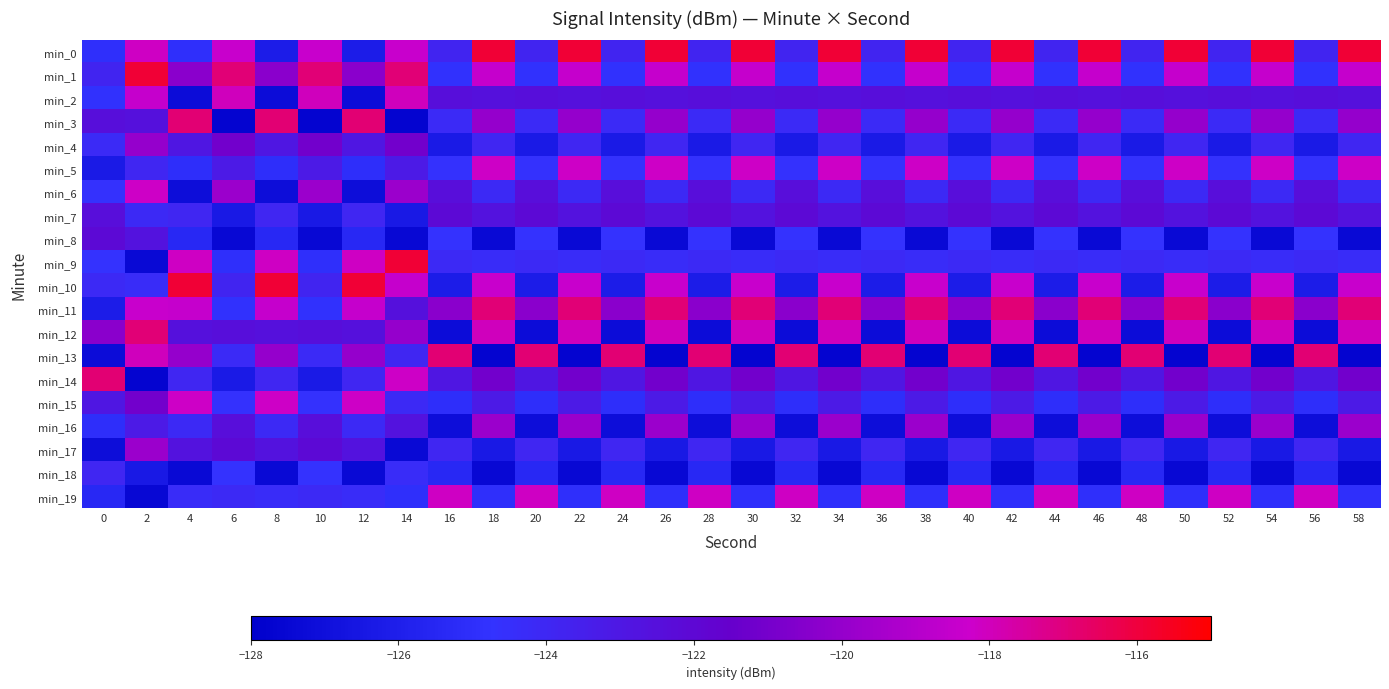

Reading left to right, what are all the values shown in this chart?

min_0: 0=-125.0	2=-118.1	4=-125.0	6=-118.4	8=-126.2	10=-118.4	12=-126.2	14=-118.4	16=-123.8	18=-115.9	20=-123.8	22=-115.9	24=-123.8	26=-115.9	28=-123.8	30=-115.9	32=-123.8	34=-115.9	36=-123.8	38=-115.9	40=-123.8	42=-115.9	44=-123.8	46=-115.9	48=-123.8	50=-115.9	52=-123.8	54=-115.9	56=-123.8	58=-115.9
min_1: 0=-123.8	2=-115.9	4=-120.4	6=-116.9	8=-120.4	10=-116.9	12=-120.4	14=-116.9	16=-124.8	18=-118.5	20=-124.8	22=-118.5	24=-124.8	26=-118.5	28=-124.8	30=-118.5	32=-124.8	34=-118.5	36=-124.8	38=-118.5	40=-124.8	42=-118.5	44=-124.8	46=-118.5	48=-124.8	50=-118.5	52=-124.8	54=-118.5	56=-124.8	58=-118.5
min_2: 0=-124.8	2=-118.5	4=-127.2	6=-118.0	8=-127.2	10=-118.0	12=-127.2	14=-118.0	16=-122.5	18=-122.5	20=-122.5	22=-122.5	24=-122.5	26=-122.5	28=-122.5	30=-122.5	32=-122.5	34=-122.5	36=-122.5	38=-122.5	40=-122.5	42=-122.5	44=-122.5	46=-122.5	48=-122.5	50=-122.5	52=-122.5	54=-122.5	56=-122.5	58=-122.5
min_3: 0=-122.5	2=-122.5	4=-116.9	6=-127.7	8=-116.9	10=-127.7	12=-116.9	14=-127.7	16=-124.2	18=-120.0	20=-124.2	22=-120.0	24=-124.2	26=-120.0	28=-124.2	30=-120.0	32=-124.2	34=-120.0	36=-124.2	38=-120.0	40=-124.2	42=-120.0	44=-124.2	46=-120.0	48=-124.2	50=-120.0	52=-124.2	54=-120.0	56=-124.2	58=-120.0
min_4: 0=-124.2	2=-120.0	4=-122.9	6=-121.1	8=-122.9	10=-121.1	12=-122.9	14=-121.1	16=-126.3	18=-123.9	20=-126.3	22=-123.9	24=-126.3	26=-123.9	28=-126.3	30=-123.9	32=-126.3	34=-123.9	36=-126.3	38=-123.9	40=-126.3	42=-123.9	44=-126.3	46=-123.9	48=-126.3	50=-123.9	52=-126.3	54=-123.9	56=-126.3	58=-123.9
min_5: 0=-126.3	2=-123.9	4=-125.0	6=-123.1	8=-125.0	10=-123.1	12=-125.0	14=-123.1	16=-124.6	18=-118.2	20=-124.6	22=-118.2	24=-124.6	26=-118.2	28=-124.6	30=-118.2	32=-124.6	34=-118.2	36=-124.6	38=-118.2	40=-124.6	42=-118.2	44=-124.6	46=-118.2	48=-124.6	50=-118.2	52=-124.6	54=-118.2	56=-124.6	58=-118.2
min_6: 0=-124.6	2=-118.2	4=-127.1	6=-119.8	8=-127.1	10=-119.8	12=-127.1	14=-119.8	16=-122.4	18=-124.1	20=-122.4	22=-124.1	24=-122.4	26=-124.1	28=-122.4	30=-124.1	32=-122.4	34=-124.1	36=-122.4	38=-124.1	40=-122.4	42=-124.1	44=-122.4	46=-124.1	48=-122.4	50=-124.1	52=-122.4	54=-124.1	56=-122.4	58=-124.1
min_7: 0=-122.4	2=-124.1	4=-123.9	6=-126.3	8=-123.9	10=-126.3	12=-123.9	14=-126.3	16=-122.1	18=-122.7	20=-122.1	22=-122.7	24=-122.1	26=-122.7	28=-122.1	30=-122.7	32=-122.1	34=-122.7	36=-122.1	38=-122.7	40=-122.1	42=-122.7	44=-122.1	46=-122.7	48=-122.1	50=-122.7	52=-122.1	54=-122.7	56=-122.1	58=-122.7
min_8: 0=-122.1	2=-122.7	4=-125.4	6=-127.4	8=-125.4	10=-127.4	12=-125.4	14=-127.4	16=-124.7	18=-127.4	20=-124.7	22=-127.4	24=-124.7	26=-127.4	28=-124.7	30=-127.4	32=-124.7	34=-127.4	36=-124.7	38=-127.4	40=-124.7	42=-127.4	44=-124.7	46=-127.4	48=-124.7	50=-127.4	52=-124.7	54=-127.4	56=-124.7	58=-127.4
min_9: 0=-124.7	2=-127.4	4=-118.1	6=-125.0	8=-118.1	10=-125.0	12=-118.1	14=-115.9	16=-124.1	18=-124.3	20=-124.1	22=-124.3	24=-124.1	26=-124.3	28=-124.1	30=-124.3	32=-124.1	34=-124.3	36=-124.1	38=-124.3	40=-124.1	42=-124.3	44=-124.1	46=-124.3	48=-124.1	50=-124.3	52=-124.1	54=-124.3	56=-124.1	58=-124.3
min_10: 0=-124.1	2=-124.3	4=-115.9	6=-123.8	8=-115.9	10=-123.8	12=-115.9	14=-118.5	16=-126.2	18=-118.4	20=-126.2	22=-118.4	24=-126.2	26=-118.4	28=-126.2	30=-118.4	32=-126.2	34=-118.4	36=-126.2	38=-118.4	40=-126.2	42=-118.4	44=-126.2	46=-118.4	48=-126.2	50=-118.4	52=-126.2	54=-118.4	56=-126.2	58=-118.4
min_11: 0=-126.2	2=-118.4	4=-118.5	6=-124.8	8=-118.5	10=-124.8	12=-118.5	14=-122.5	16=-120.4	18=-116.9	20=-120.4	22=-116.9	24=-120.4	26=-116.9	28=-120.4	30=-116.9	32=-120.4	34=-116.9	36=-120.4	38=-116.9	40=-120.4	42=-116.9	44=-120.4	46=-116.9	48=-120.4	50=-116.9	52=-120.4	54=-116.9	56=-120.4	58=-116.9
min_12: 0=-120.4	2=-116.9	4=-122.5	6=-122.5	8=-122.5	10=-122.5	12=-122.5	14=-120.0	16=-127.2	18=-118.0	20=-127.2	22=-118.0	24=-127.2	26=-118.0	28=-127.2	30=-118.0	32=-127.2	34=-118.0	36=-127.2	38=-118.0	40=-127.2	42=-118.0	44=-127.2	46=-118.0	48=-127.2	50=-118.0	52=-127.2	54=-118.0	56=-127.2	58=-118.0
min_13: 0=-127.2	2=-118.0	4=-120.0	6=-124.2	8=-120.0	10=-124.2	12=-120.0	14=-123.9	16=-116.9	18=-127.7	20=-116.9	22=-127.7	24=-116.9	26=-127.7	28=-116.9	30=-127.7	32=-116.9	34=-127.7	36=-116.9	38=-127.7	40=-116.9	42=-127.7	44=-116.9	46=-127.7	48=-116.9	50=-127.7	52=-116.9	54=-127.7	56=-116.9	58=-127.7
min_14: 0=-116.9	2=-127.7	4=-123.9	6=-126.3	8=-123.9	10=-126.3	12=-123.9	14=-118.2	16=-122.9	18=-121.1	20=-122.9	22=-121.1	24=-122.9	26=-121.1	28=-122.9	30=-121.1	32=-122.9	34=-121.1	36=-122.9	38=-121.1	40=-122.9	42=-121.1	44=-122.9	46=-121.1	48=-122.9	50=-121.1	52=-122.9	54=-121.1	56=-122.9	58=-121.1
min_15: 0=-122.9	2=-121.1	4=-118.2	6=-124.6	8=-118.2	10=-124.6	12=-118.2	14=-124.1	16=-125.0	18=-123.1	20=-125.0	22=-123.1	24=-125.0	26=-123.1	28=-125.0	30=-123.1	32=-125.0	34=-123.1	36=-125.0	38=-123.1	40=-125.0	42=-123.1	44=-125.0	46=-123.1	48=-125.0	50=-123.1	52=-125.0	54=-123.1	56=-125.0	58=-123.1
min_16: 0=-125.0	2=-123.1	4=-124.1	6=-122.4	8=-124.1	10=-122.4	12=-124.1	14=-122.7	16=-127.1	18=-119.8	20=-127.1	22=-119.8	24=-127.1	26=-119.8	28=-127.1	30=-119.8	32=-127.1	34=-119.8	36=-127.1	38=-119.8	40=-127.1	42=-119.8	44=-127.1	46=-119.8	48=-127.1	50=-119.8	52=-127.1	54=-119.8	56=-127.1	58=-119.8
min_17: 0=-127.1	2=-119.8	4=-122.7	6=-122.1	8=-122.7	10=-122.1	12=-122.7	14=-127.4	16=-123.9	18=-126.3	20=-123.9	22=-126.3	24=-123.9	26=-126.3	28=-123.9	30=-126.3	32=-123.9	34=-126.3	36=-123.9	38=-126.3	40=-123.9	42=-126.3	44=-123.9	46=-126.3	48=-123.9	50=-126.3	52=-123.9	54=-126.3	56=-123.9	58=-126.3
min_18: 0=-123.9	2=-126.3	4=-127.4	6=-124.7	8=-127.4	10=-124.7	12=-127.4	14=-124.3	16=-125.4	18=-127.4	20=-125.4	22=-127.4	24=-125.4	26=-127.4	28=-125.4	30=-127.4	32=-125.4	34=-127.4	36=-125.4	38=-127.4	40=-125.4	42=-127.4	44=-125.4	46=-127.4	48=-125.4	50=-127.4	52=-125.4	54=-127.4	56=-125.4	58=-127.4
min_19: 0=-125.4	2=-127.4	4=-124.3	6=-124.1	8=-124.3	10=-124.1	12=-124.3	14=-125.0	16=-118.1	18=-125.0	20=-118.1	22=-125.0	24=-118.1	26=-125.0	28=-118.1	30=-125.0	32=-118.1	34=-125.0	36=-118.1	38=-125.0	40=-118.1	42=-125.0	44=-118.1	46=-125.0	48=-118.1	50=-125.0	52=-118.1	54=-125.0	56=-118.1	58=-125.0